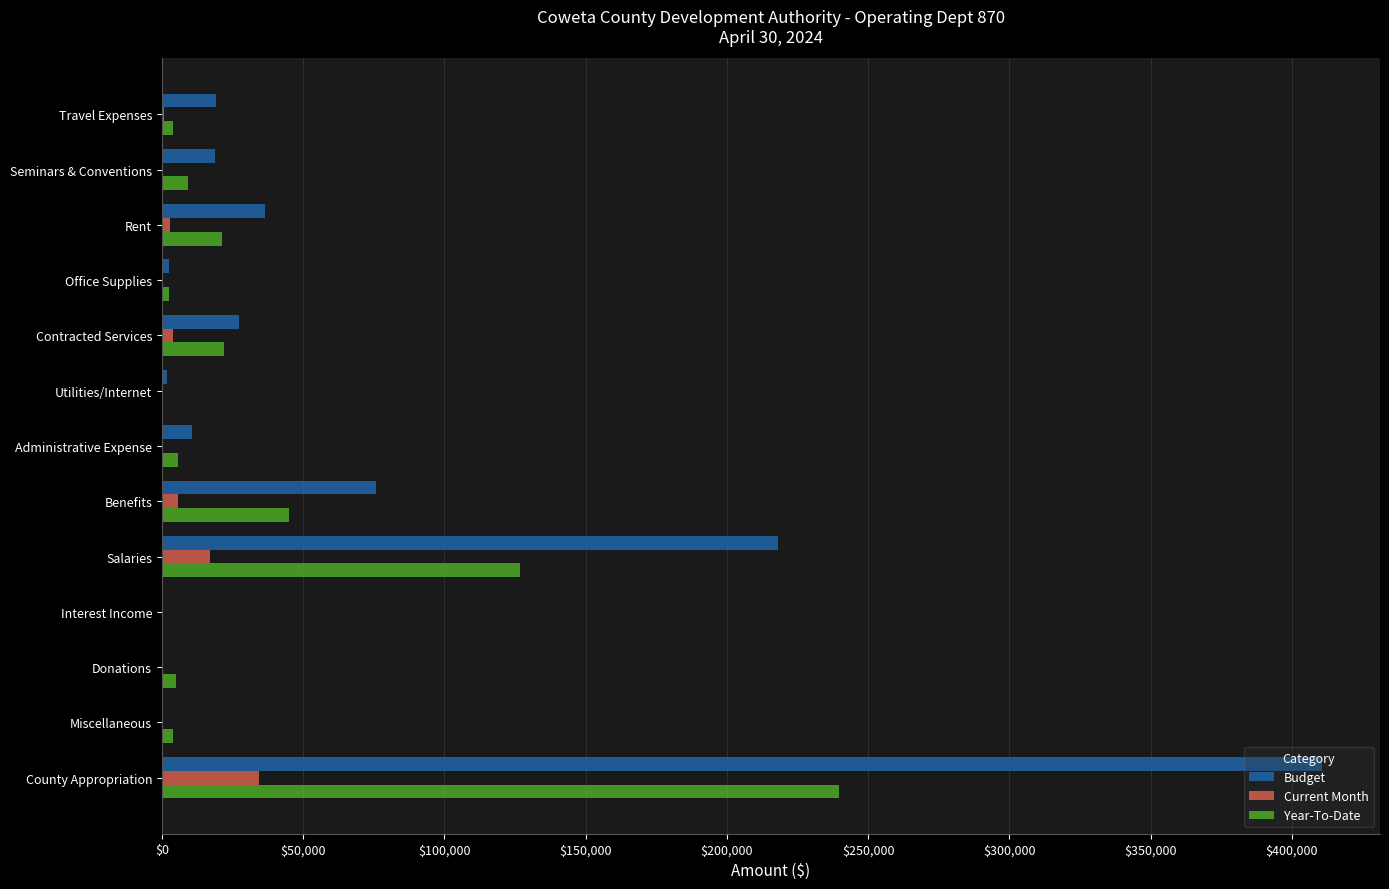

The Budget series shows 258053.9 at Donations. True or false?

False